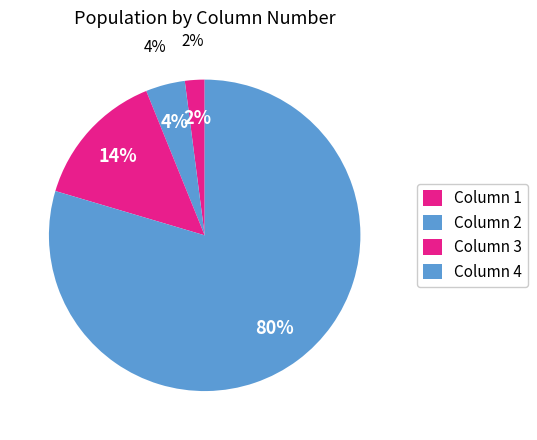

Count the number of slices in the pie.

4